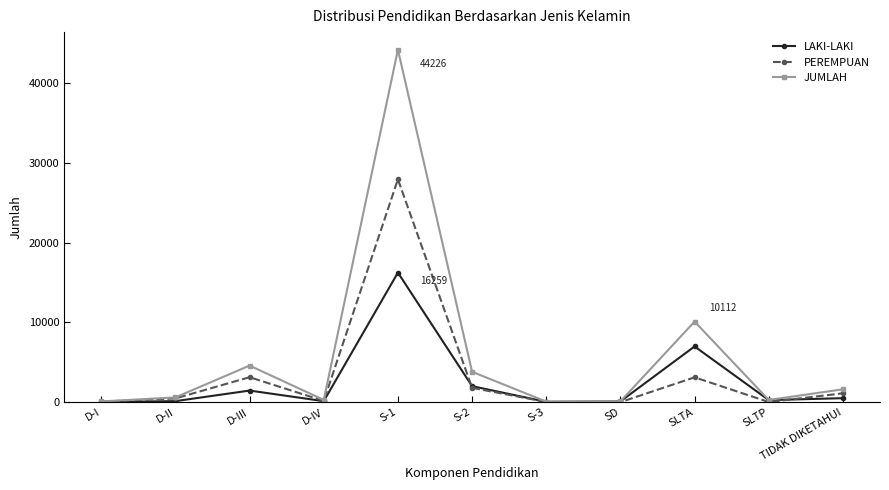

What is the label of the 10th point from the right?

D-II